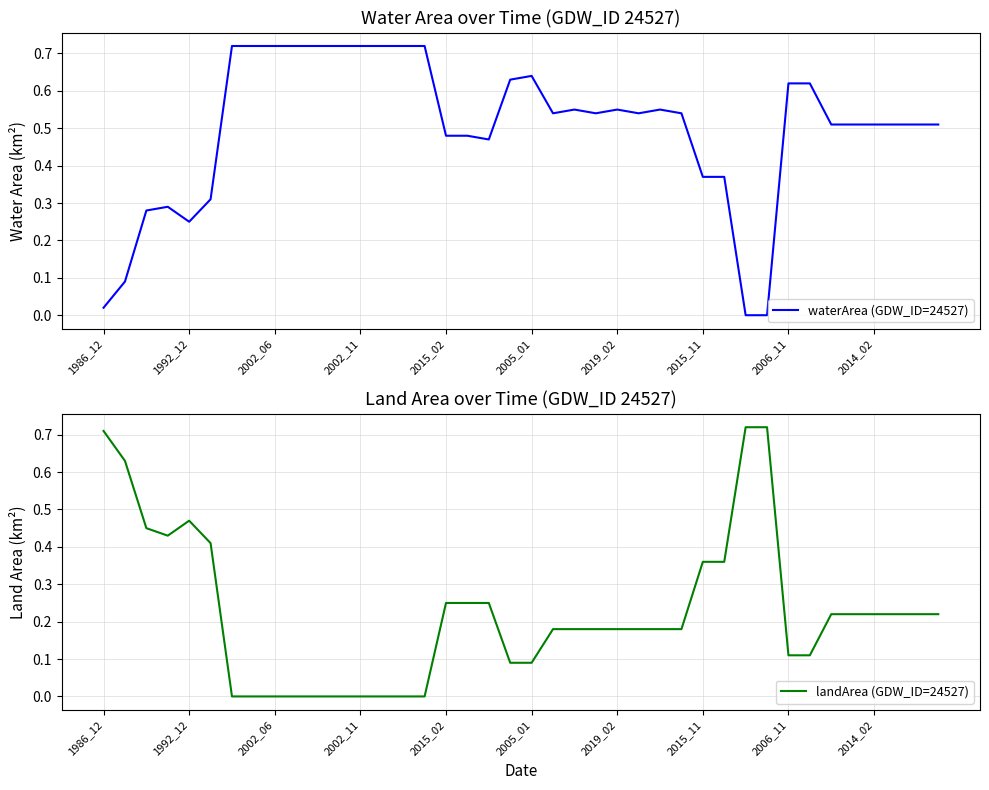

Is the value of landArea (GDW_ID=24527) at 24 greater than the value of waterArea (GDW_ID=24527) at 35?

No